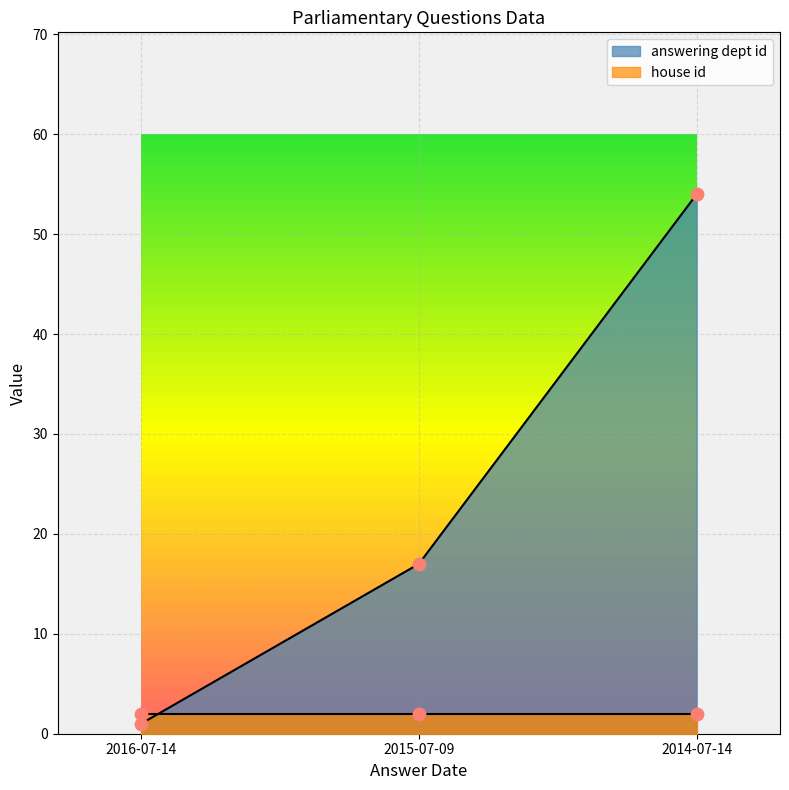

What is the ratio of the value at 2015-07-09 to the value at 2016-07-14?

17.0